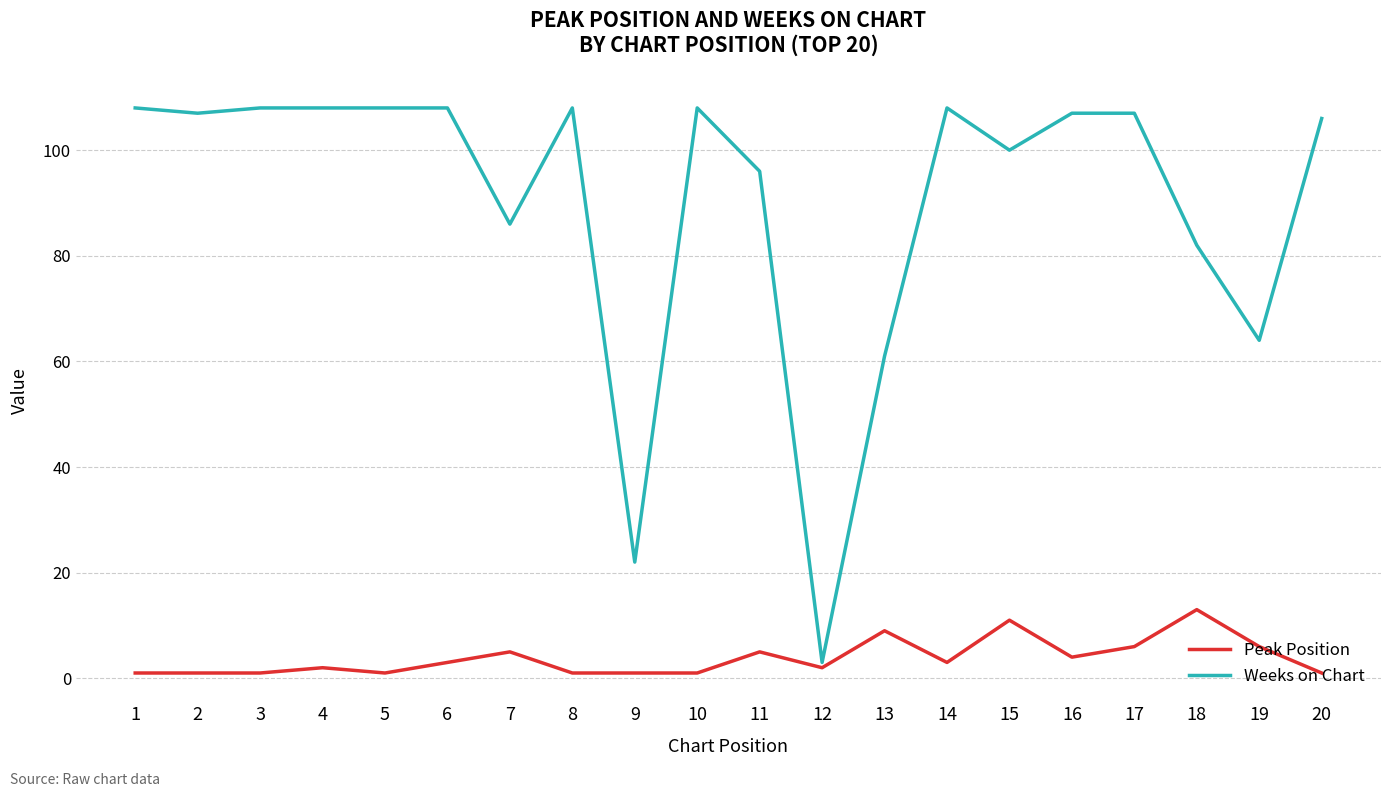

At 19, list the series in order from smallest to largest.

Peak Position, Weeks on Chart